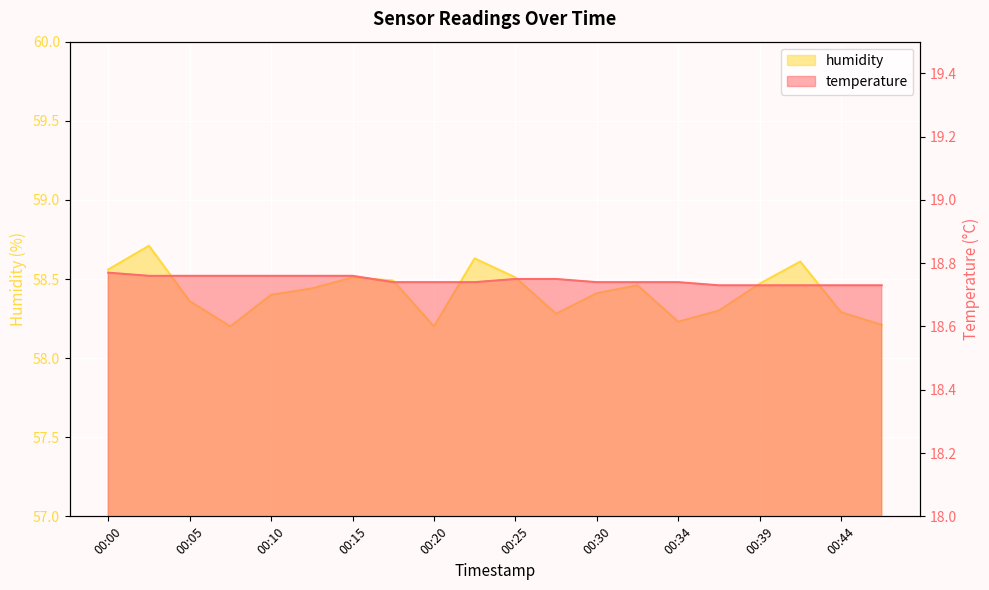

Reading right to left, transcribe all the data shown in this chart.

temperature: 00:47=18.7	00:44=18.7	00:42=18.7	00:39=18.7	00:37=18.7	00:34=18.7	00:32=18.7	00:30=18.7	00:27=18.8	00:25=18.8	00:22=18.7	00:20=18.7	00:17=18.7	00:15=18.8	00:13=18.8	00:10=18.8	00:08=18.8	00:05=18.8	00:03=18.8	00:00=18.8
humidity: 00:47=58.2	00:44=58.3	00:42=58.6	00:39=58.5	00:37=58.3	00:34=58.2	00:32=58.5	00:30=58.4	00:27=58.3	00:25=58.5	00:22=58.6	00:20=58.2	00:17=58.5	00:15=58.5	00:13=58.4	00:10=58.4	00:08=58.2	00:05=58.4	00:03=58.7	00:00=58.6